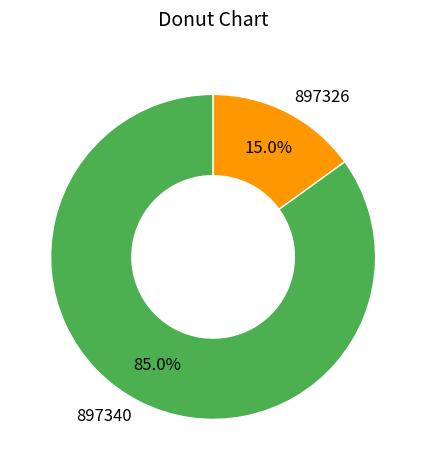

Does 897326 represent more than half of the total?

No